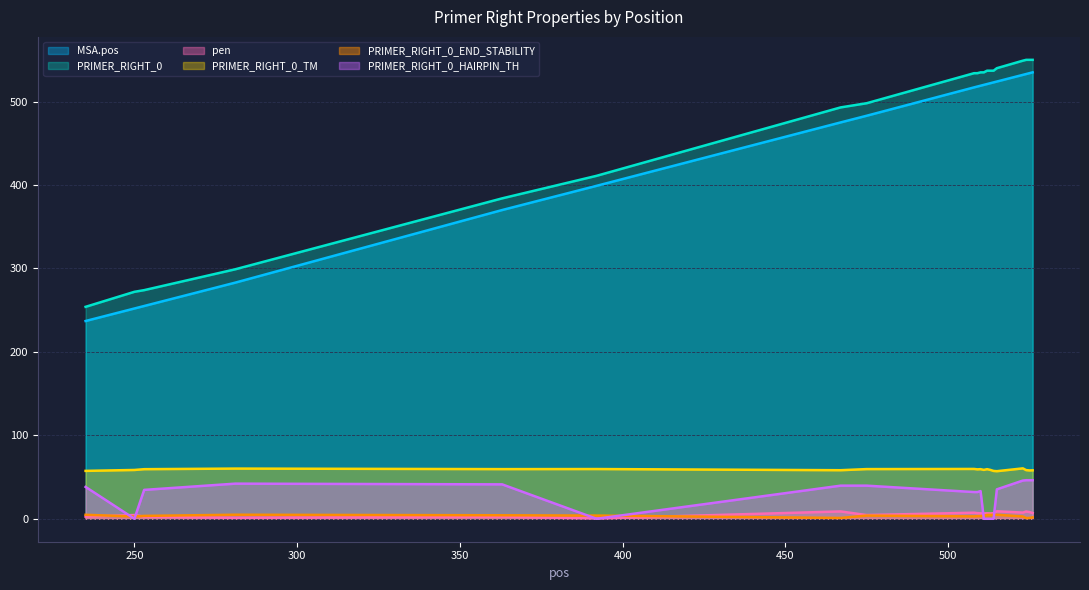

Rank the categories by MSA.pos value from lowest to highest.

235, 250, 253, 281, 363, 392, 467, 475, 508, 509, 510, 511, 512, 513, 514, 515, 523, 524, 525, 526